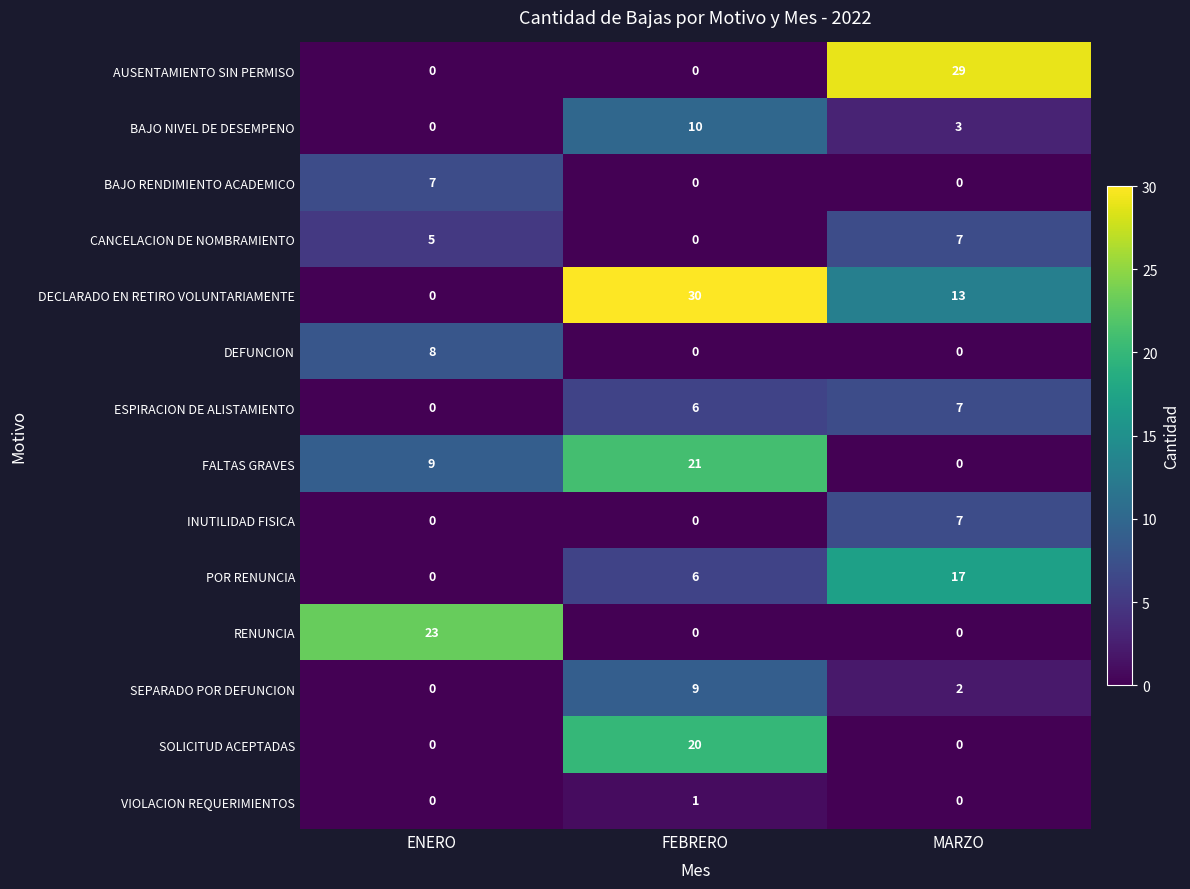

Is the value of INUTILIDAD FISICA at MARZO greater than the value of POR RENUNCIA at FEBRERO?

Yes